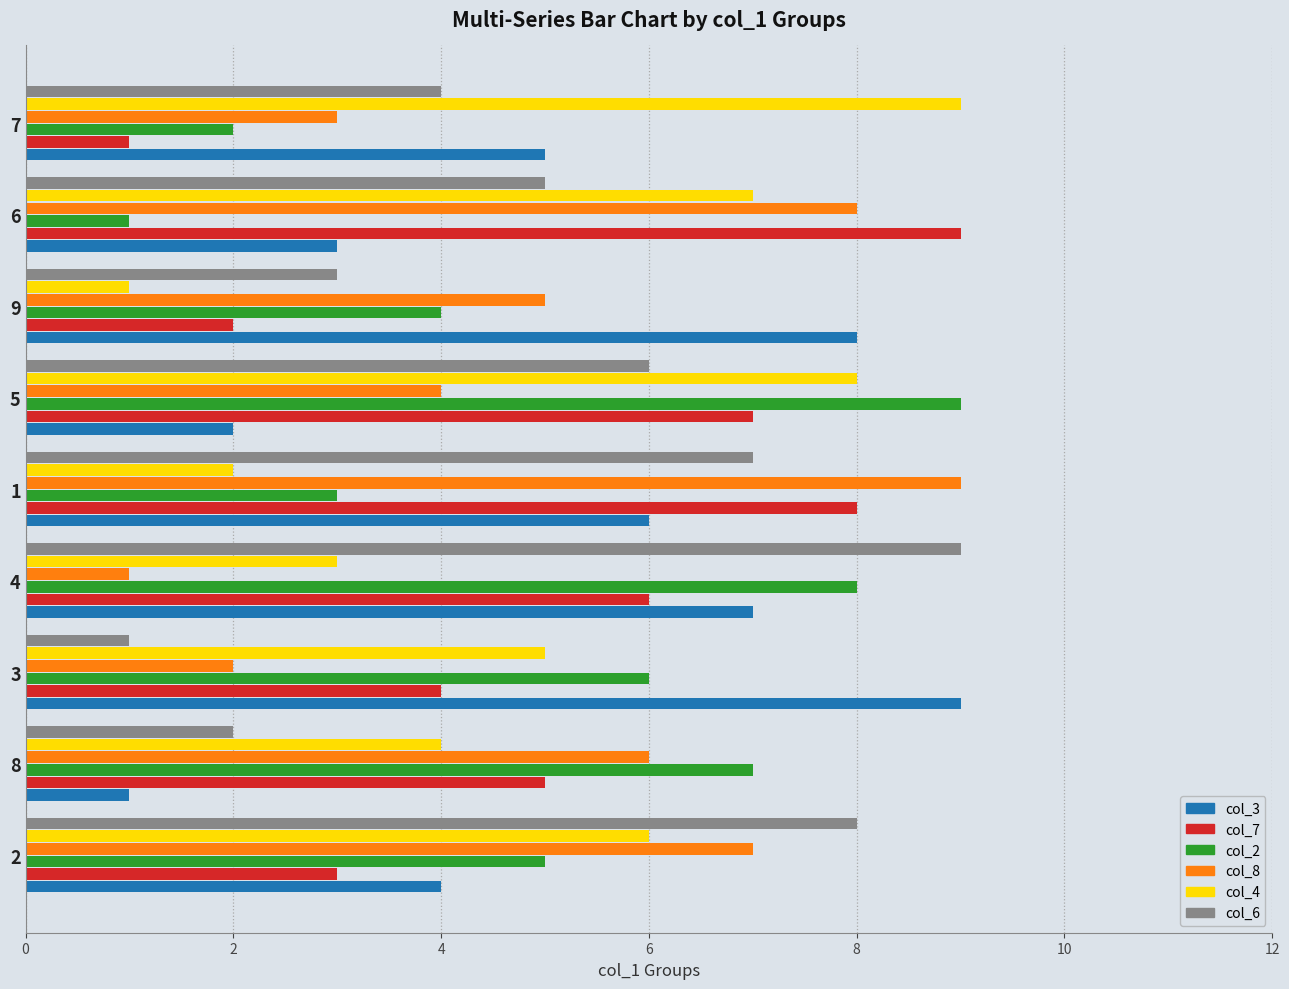

What are all the series names shown in the legend?

col_3, col_7, col_2, col_8, col_4, col_6